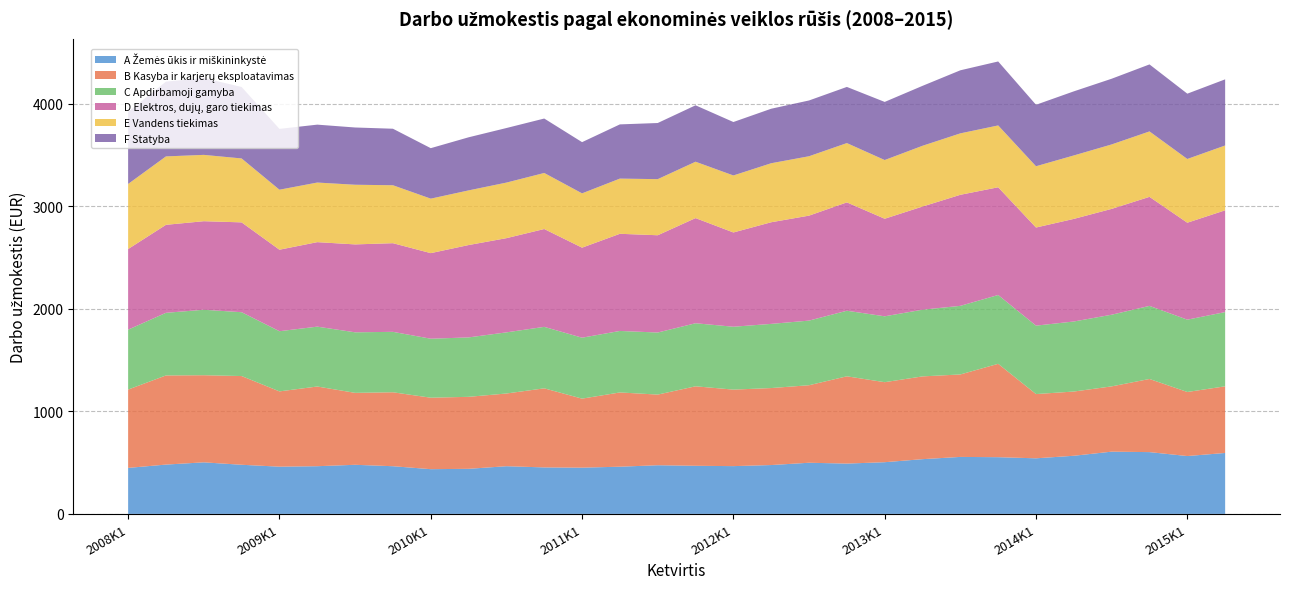

Reading left to right, what are all the values shown in this chart?

A Žemės ūkis ir miškininkystė: 2008K1=448.6	2008K2=481.0	2008K3=502.8	2008K4=479.1	2009K1=460.6	2009K2=465.2	2009K3=478.9	2009K4=465.1	2010K1=436.2	2010K2=439.7	2010K3=465.1	2010K4=453.3	2011K1=451.0	2011K2=460.3	2011K3=474.6	2011K4=469.3	2012K1=465.9	2012K2=476.5	2012K3=498.9	2012K4=490.7	2013K1=504.2	2013K2=533.9	2013K3=555.8	2013K4=553.1	2014K1=542.1	2014K2=567.0	2014K3=607.1	2014K4=602.6	2015K1=564.3	2015K2=594.3
B Kasyba ir karjerų eksploatavimas: 2008K1=764.0	2008K2=869.3	2008K3=849.7	2008K4=865.3	2009K1=734.2	2009K2=777.2	2009K3=701.6	2009K4=721.1	2010K1=697.1	2010K2=702.1	2010K3=709.0	2010K4=771.3	2011K1=673.1	2011K2=724.2	2011K3=689.1	2011K4=775.1	2012K1=746.2	2012K2=750.9	2012K3=756.0	2012K4=851.2	2013K1=780.4	2013K2=807.2	2013K3=804.2	2013K4=910.6	2014K1=626.6	2014K2=626.4	2014K3=636.6	2014K4=713.2	2015K1=624.7	2015K2=650.0
C Apdirbamoji gamyba: 2008K1=584.2	2008K2=610.8	2008K3=638.5	2008K4=622.6	2009K1=586.9	2009K2=583.9	2009K3=590.5	2009K4=589.4	2010K1=575.2	2010K2=579.5	2010K3=596.2	2010K4=599.5	2011K1=594.4	2011K2=599.8	2011K3=605.3	2011K4=615.0	2012K1=613.2	2012K2=625.8	2012K3=630.3	2012K4=639.5	2013K1=642.5	2013K2=650.5	2013K3=669.1	2013K4=671.2	2014K1=667.4	2014K2=683.1	2014K3=698.9	2014K4=713.0	2015K1=705.3	2015K2=724.0
D Elektros, dujų, garo tiekimas: 2008K1=786.2	2008K2=858.1	2008K3=863.5	2008K4=876.1	2009K1=794.8	2009K2=824.0	2009K3=857.2	2009K4=864.5	2010K1=834.6	2010K2=900.7	2010K3=918.7	2010K4=954.1	2011K1=878.0	2011K2=947.4	2011K3=948.6	2011K4=1025.5	2012K1=919.3	2012K2=991.1	2012K3=1023.6	2012K4=1056.7	2013K1=951.5	2013K2=1006.0	2013K3=1082.9	2013K4=1050.5	2014K1=956.8	2014K2=1000.6	2014K3=1032.1	2014K4=1063.2	2015K1=945.4	2015K2=992.5
E Vandens tiekimas: 2008K1=634.6	2008K2=667.3	2008K3=646.9	2008K4=623.5	2009K1=585.2	2009K2=581.2	2009K3=581.9	2009K4=565.2	2010K1=531.5	2010K2=533.0	2010K3=542.0	2010K4=546.7	2011K1=529.7	2011K2=538.4	2011K3=547.1	2011K4=549.8	2012K1=556.0	2012K2=575.6	2012K3=579.3	2012K4=578.3	2013K1=572.5	2013K2=592.6	2013K3=599.2	2013K4=603.1	2014K1=597.6	2014K2=618.8	2014K3=628.6	2014K4=638.2	2015K1=621.7	2015K2=632.2
F Statyba: 2008K1=704.0	2008K2=729.3	2008K3=749.3	2008K4=696.9	2009K1=593.3	2009K2=564.7	2009K3=558.4	2009K4=551.1	2010K1=492.2	2010K2=517.8	2010K3=532.1	2010K4=530.9	2011K1=499.3	2011K2=528.6	2011K3=547.4	2011K4=550.2	2012K1=521.2	2012K2=531.5	2012K3=543.9	2012K4=547.7	2013K1=566.7	2013K2=584.5	2013K3=615.0	2013K4=623.8	2014K1=599.5	2014K2=625.0	2014K3=640.7	2014K4=653.4	2015K1=636.9	2015K2=645.0